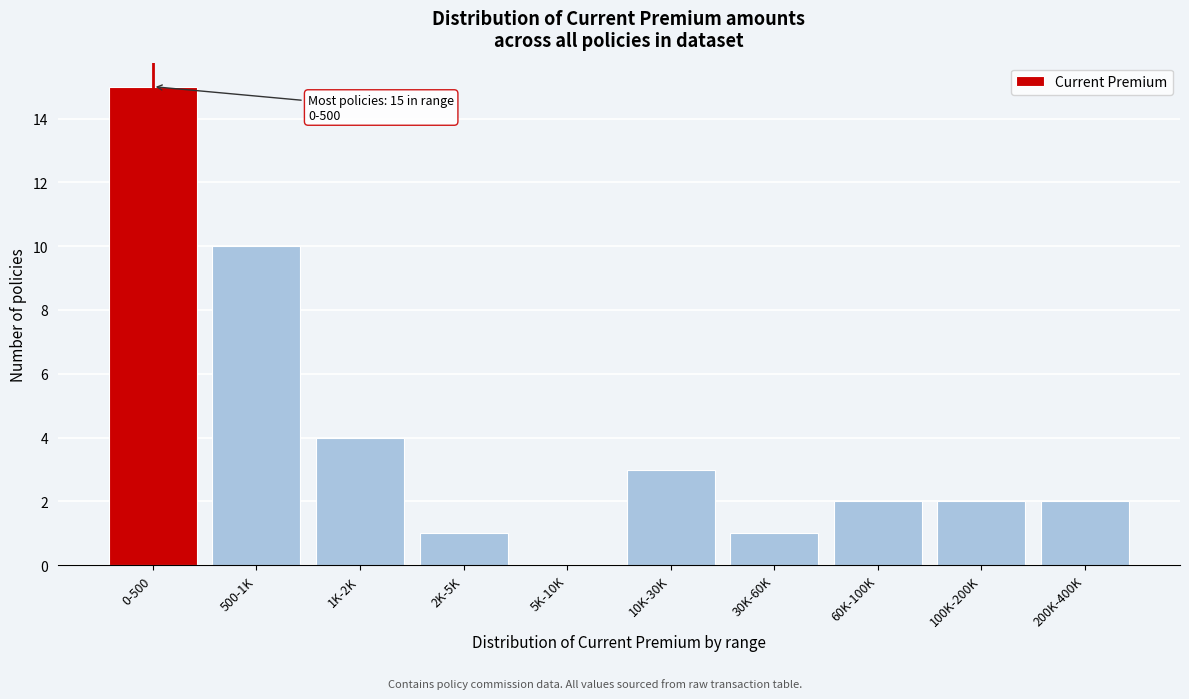

Reading left to right, transcribe all the data shown in this chart.

0-500=15	500-1K=10	1K-2K=4	2K-5K=1	5K-10K=0	10K-30K=3	30K-60K=1	60K-100K=2	100K-200K=2	200K-400K=2